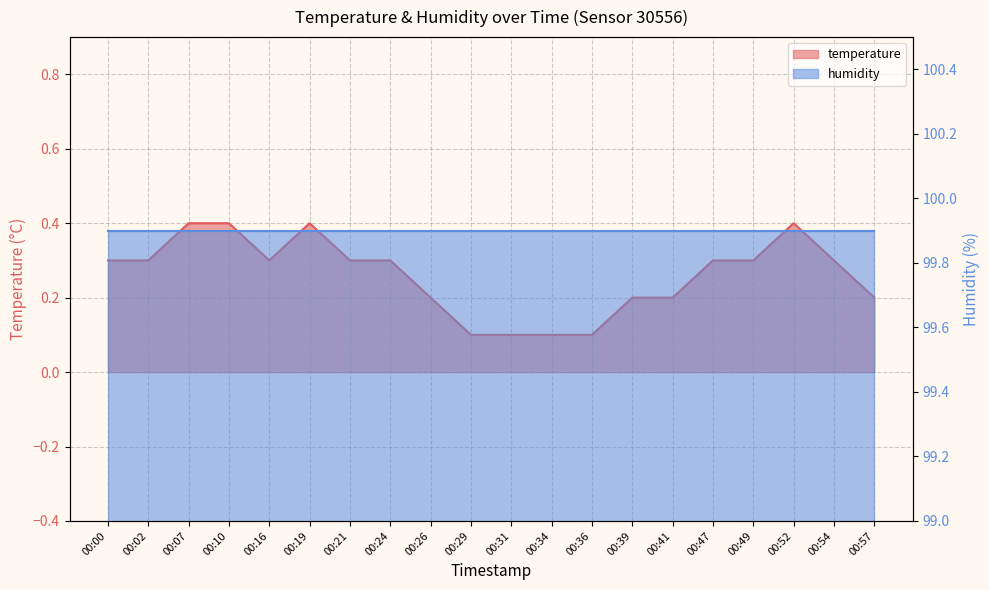

Reading left to right, extract all data points from this chart.

00:00=0.3	00:02=0.3	00:07=0.4	00:10=0.4	00:16=0.3	00:19=0.4	00:21=0.3	00:24=0.3	00:26=0.2	00:29=0.1	00:31=0.1	00:34=0.1	00:36=0.1	00:39=0.2	00:41=0.2	00:47=0.3	00:49=0.3	00:52=0.4	00:54=0.3	00:57=0.2